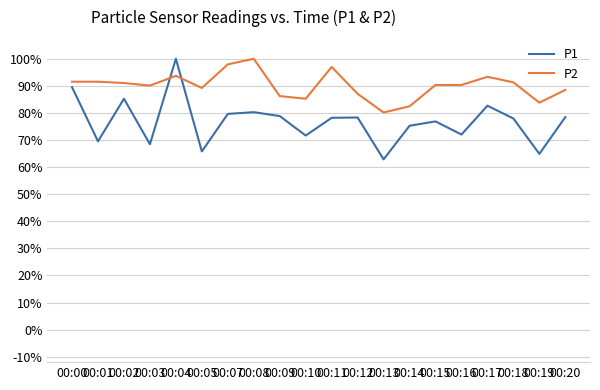

Does the chart display data point markers on the line(s)?

No